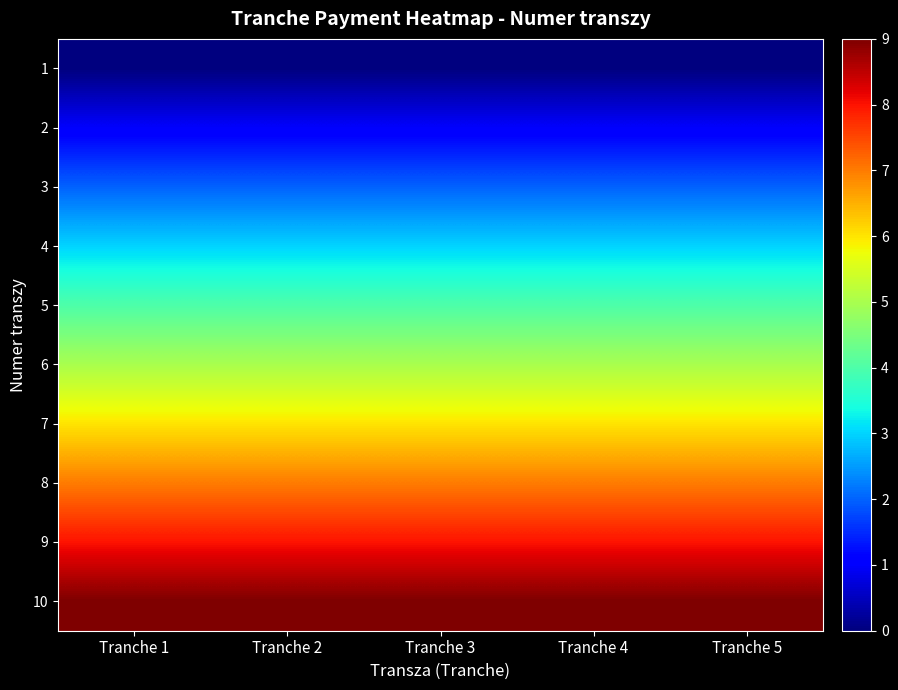

Reading left to right, transcribe all the data shown in this chart.

1: Tranche 1=0	Tranche 2=0	Tranche 3=0	Tranche 4=0	Tranche 5=0
2: Tranche 1=1	Tranche 2=1	Tranche 3=1	Tranche 4=1	Tranche 5=1
3: Tranche 1=2	Tranche 2=2	Tranche 3=2	Tranche 4=2	Tranche 5=2
4: Tranche 1=3	Tranche 2=3	Tranche 3=3	Tranche 4=3	Tranche 5=3
5: Tranche 1=4	Tranche 2=4	Tranche 3=4	Tranche 4=4	Tranche 5=4
6: Tranche 1=5	Tranche 2=5	Tranche 3=5	Tranche 4=5	Tranche 5=5
7: Tranche 1=6	Tranche 2=6	Tranche 3=6	Tranche 4=6	Tranche 5=6
8: Tranche 1=7	Tranche 2=7	Tranche 3=7	Tranche 4=7	Tranche 5=7
9: Tranche 1=8	Tranche 2=8	Tranche 3=8	Tranche 4=8	Tranche 5=8
10: Tranche 1=9	Tranche 2=9	Tranche 3=9	Tranche 4=9	Tranche 5=9